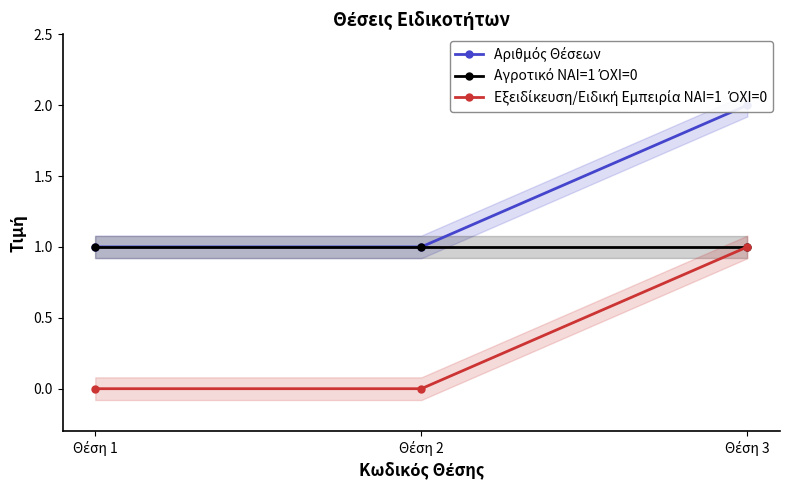

How many data points does each series have?

3